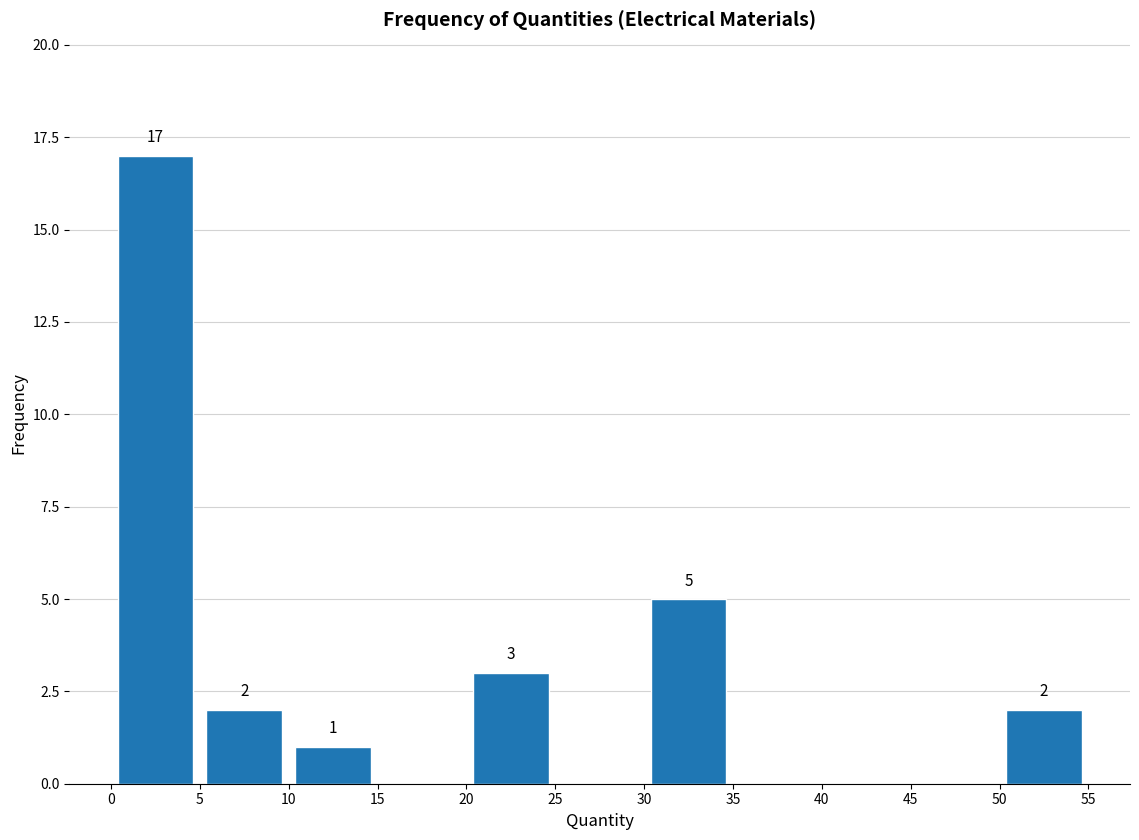

Over which range of the x-axis is the bar tallest?

0 to 5